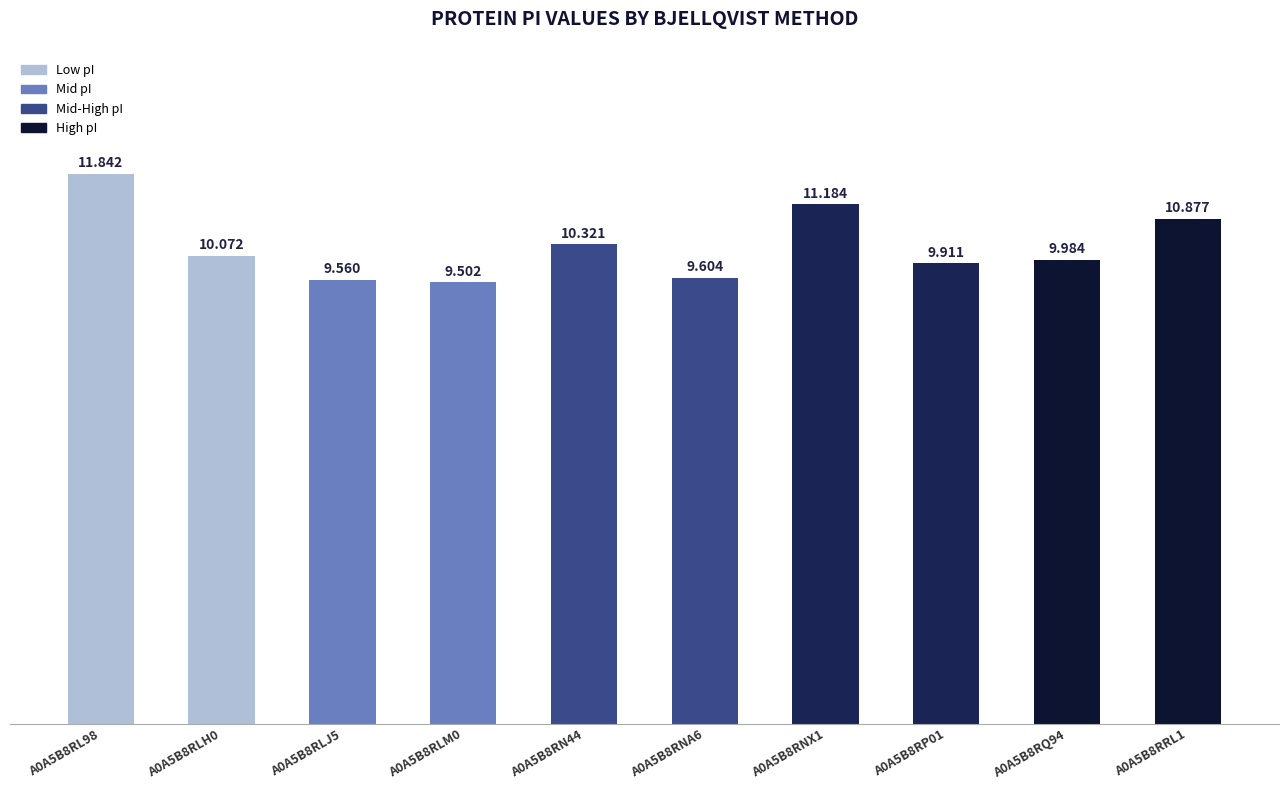

What is the difference between the values at A0A5B8RLM0 and A0A5B8RNA6?

0.1